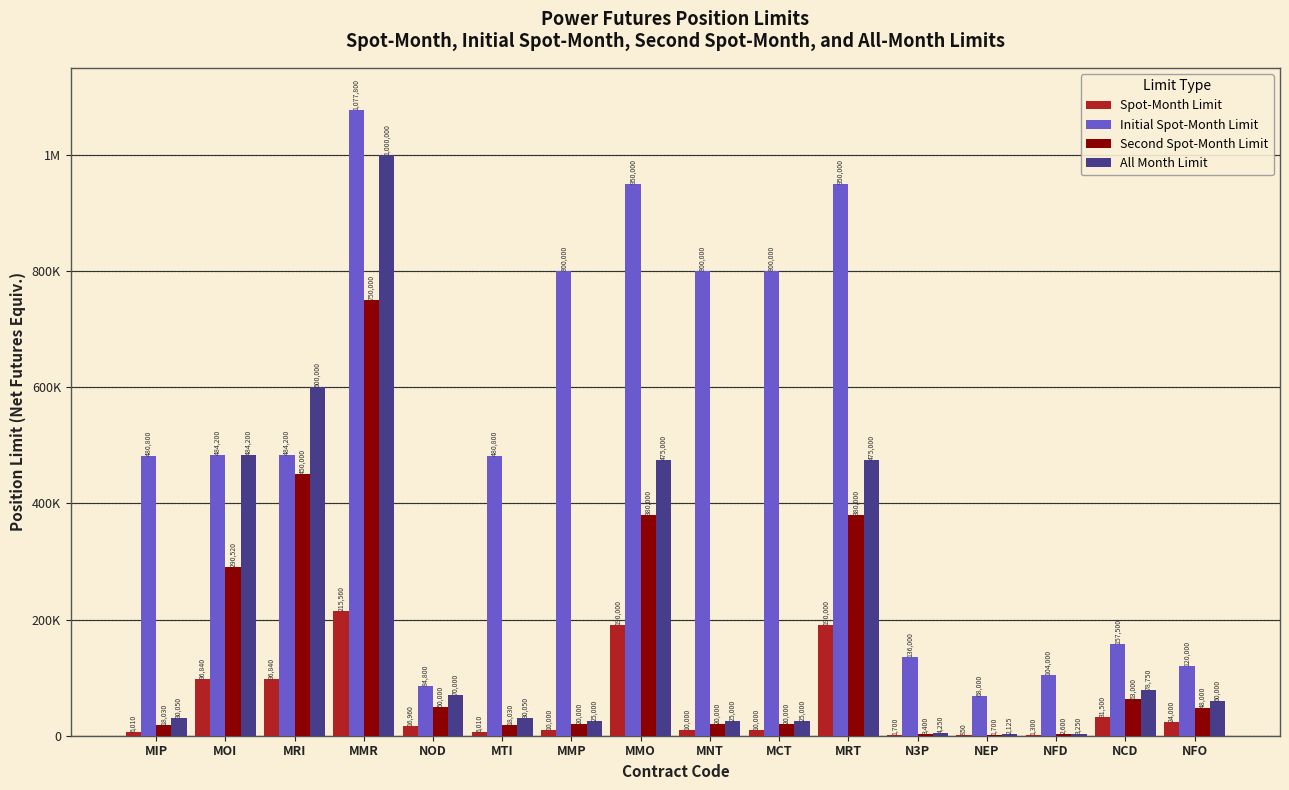

Reading left to right, transcribe all the data shown in this chart.

Spot-Month Limit: 6010	96840	96840	215560	16960	6010	10000	190000	10000	10000	190000	1700	850	1300	31500	24000
Initial Spot-Month Limit: 480800	484200	484200	1077800	84800	480800	800000	950000	800000	800000	950000	136000	68000	104000	157500	120000
Second Spot-Month Limit: 18030	290520	450000	750000	50000	18030	20000	380000	20000	20000	380000	3400	1700	2600	63000	48000
All Month Limit: 30050	484200	600000	1000000	70000	30050	25000	475000	25000	25000	475000	4250	2125	3250	78750	60000